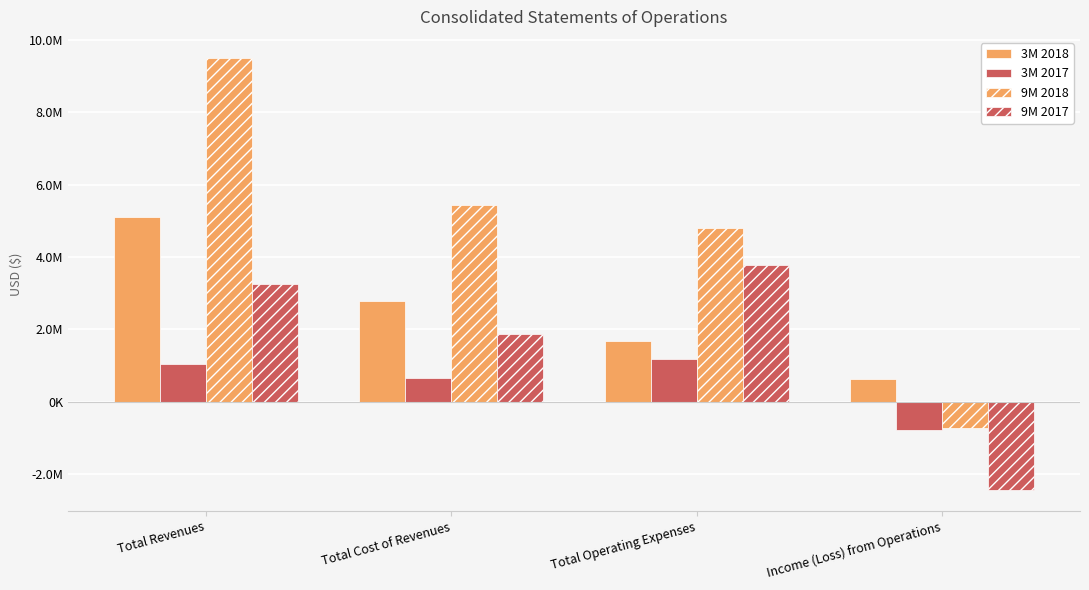

Are the bars grouped side by side (vs. stacked)?

Yes